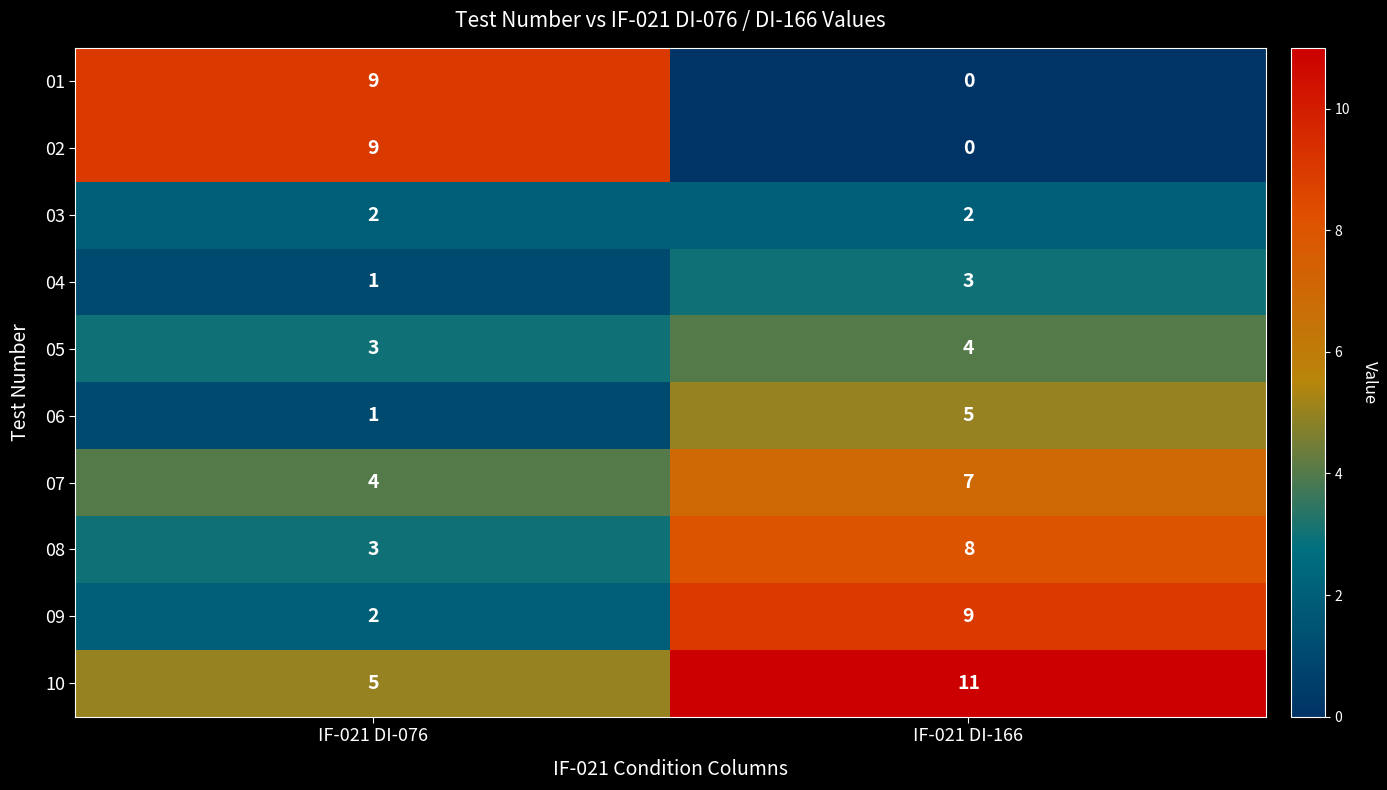

What is the difference between the 02 values at IF-021 DI-076 and IF-021 DI-166?

9